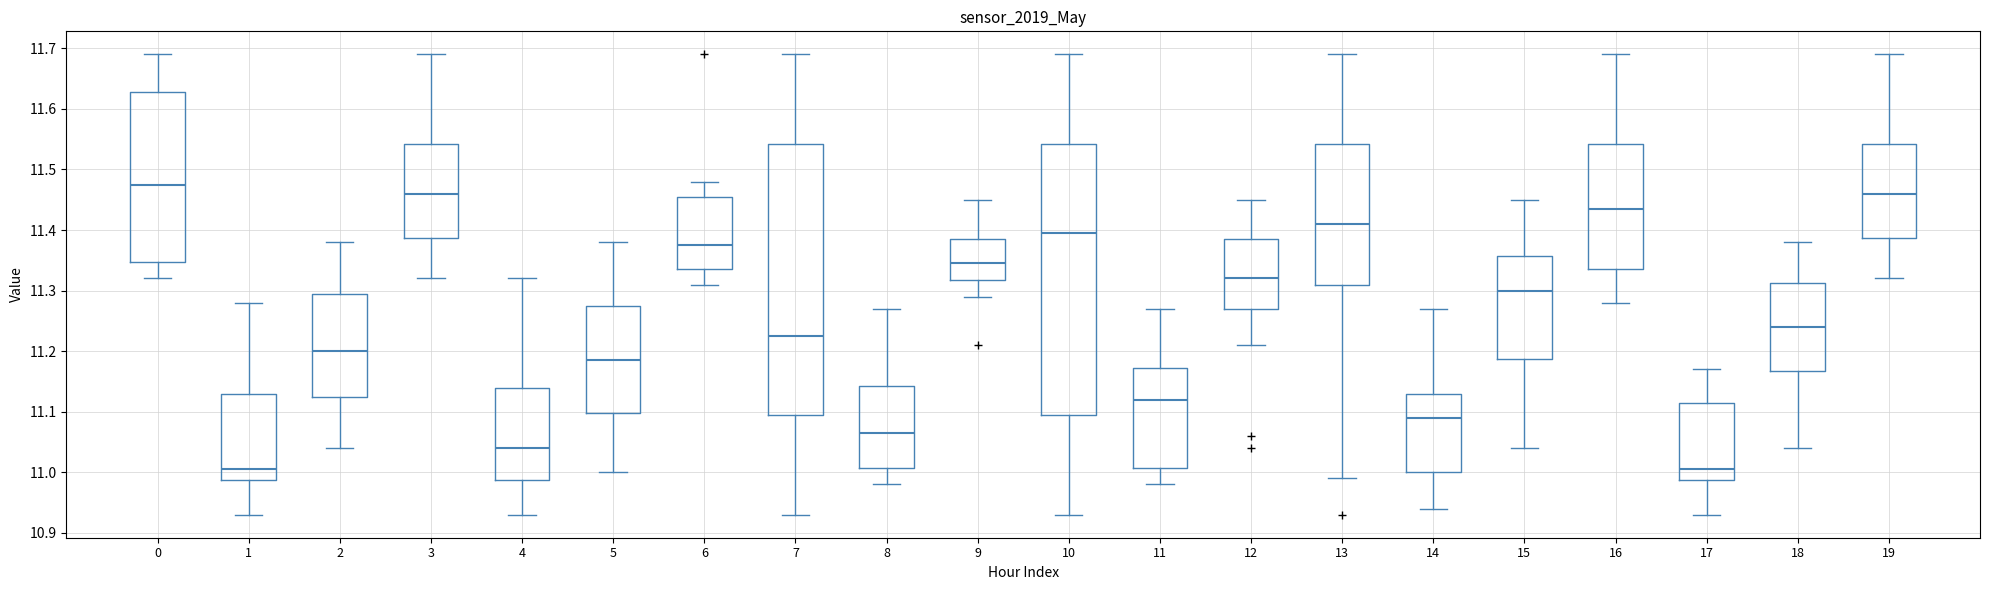

Where does the median line of the box at x = 8 sit on the y-axis? The values are not printed on the chart, so give them approximately, as read against the axis.

11.07